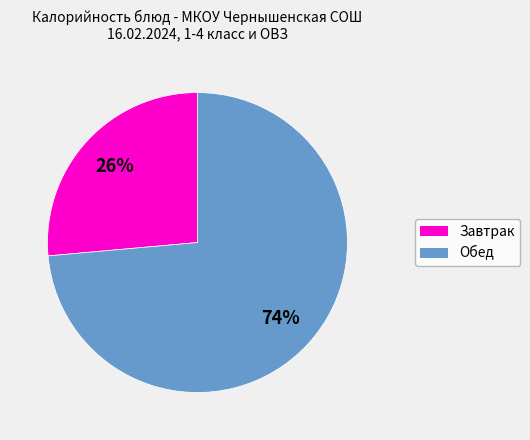

Is there a majority slice in this chart?

Yes